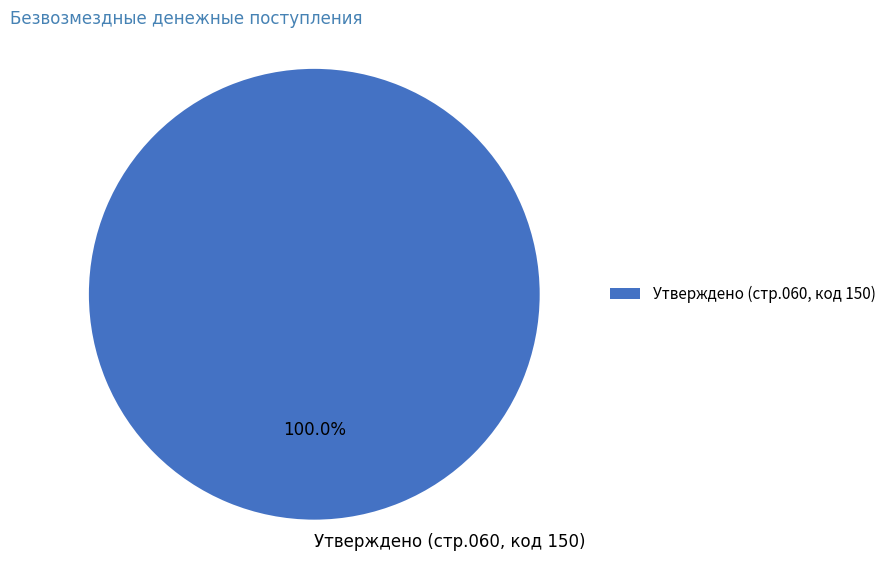

Which slice represents more than half of the pie?

Утверждено (стр.060, код 150)